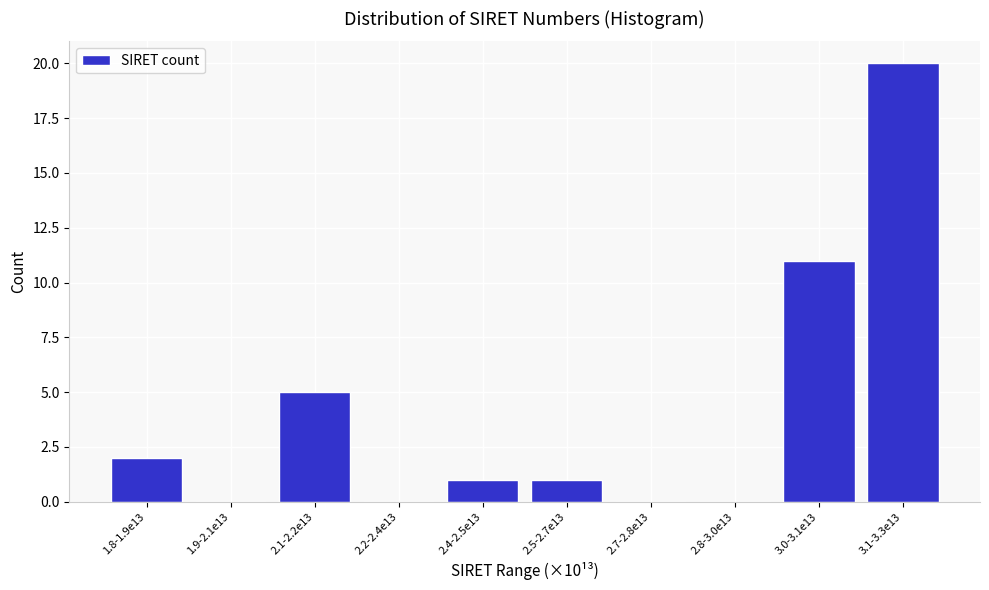

Reading right to left, list all the values displayed in this chart.

3.1-3.3e13=20	3.0-3.1e13=11	2.8-3.0e13=0	2.7-2.8e13=0	2.5-2.7e13=1	2.4-2.5e13=1	2.2-2.4e13=0	2.1-2.2e13=5	1.9-2.1e13=0	1.8-1.9e13=2